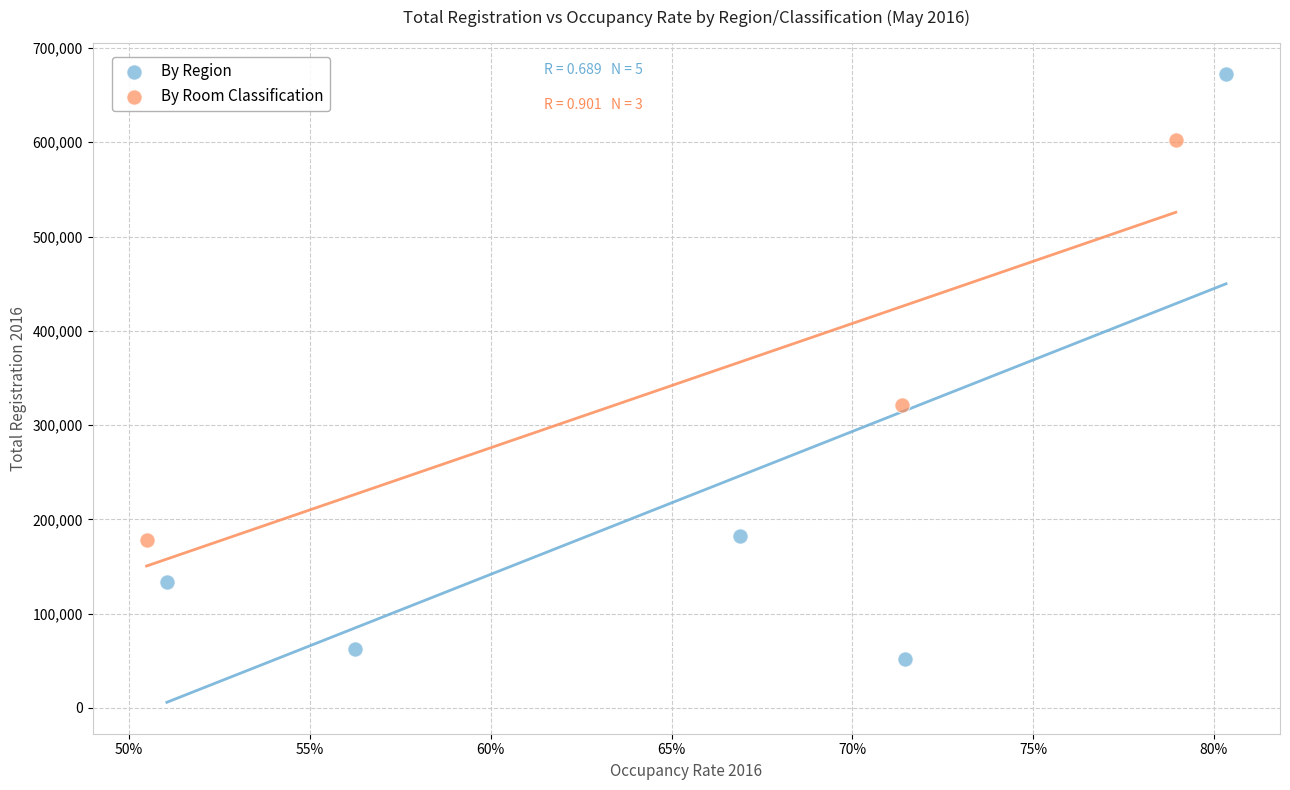

Which series contains the highest Y value?

By Region